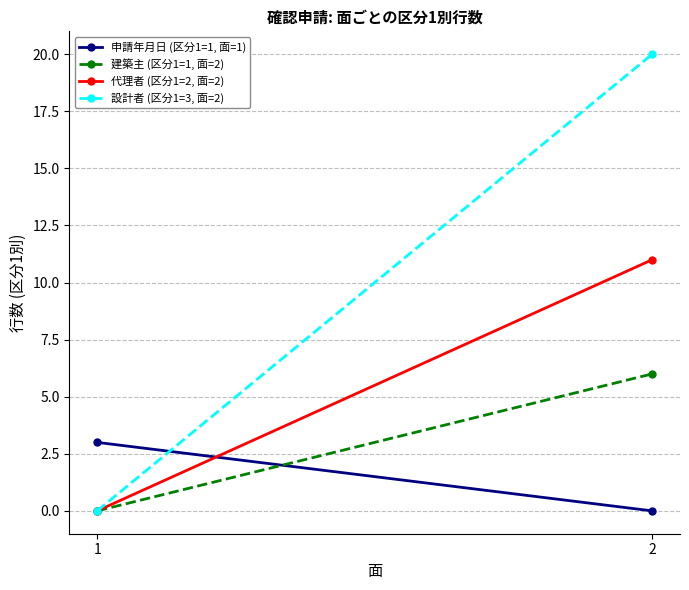

Which series has the largest range (max minus min)?

設計者 (区分1=3, 面=2)